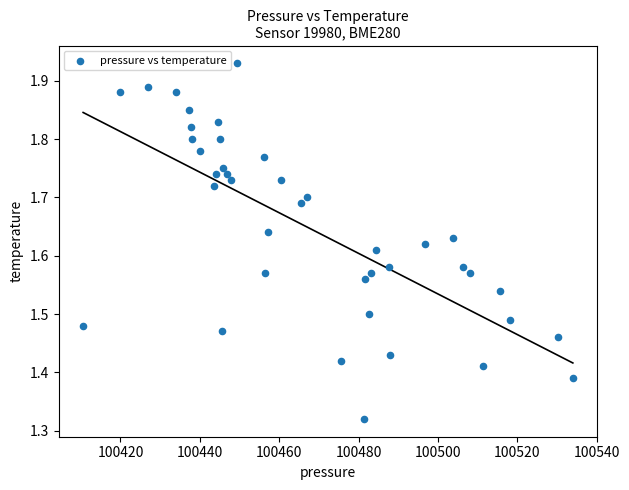

What is the range of X values (max minus min)?

123.4